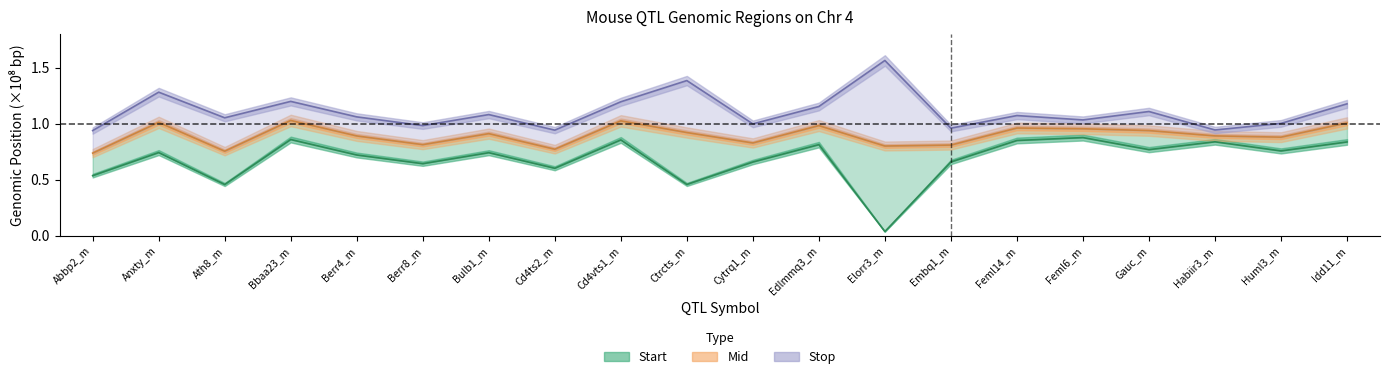

Which series has the largest total across all categories?

Stop